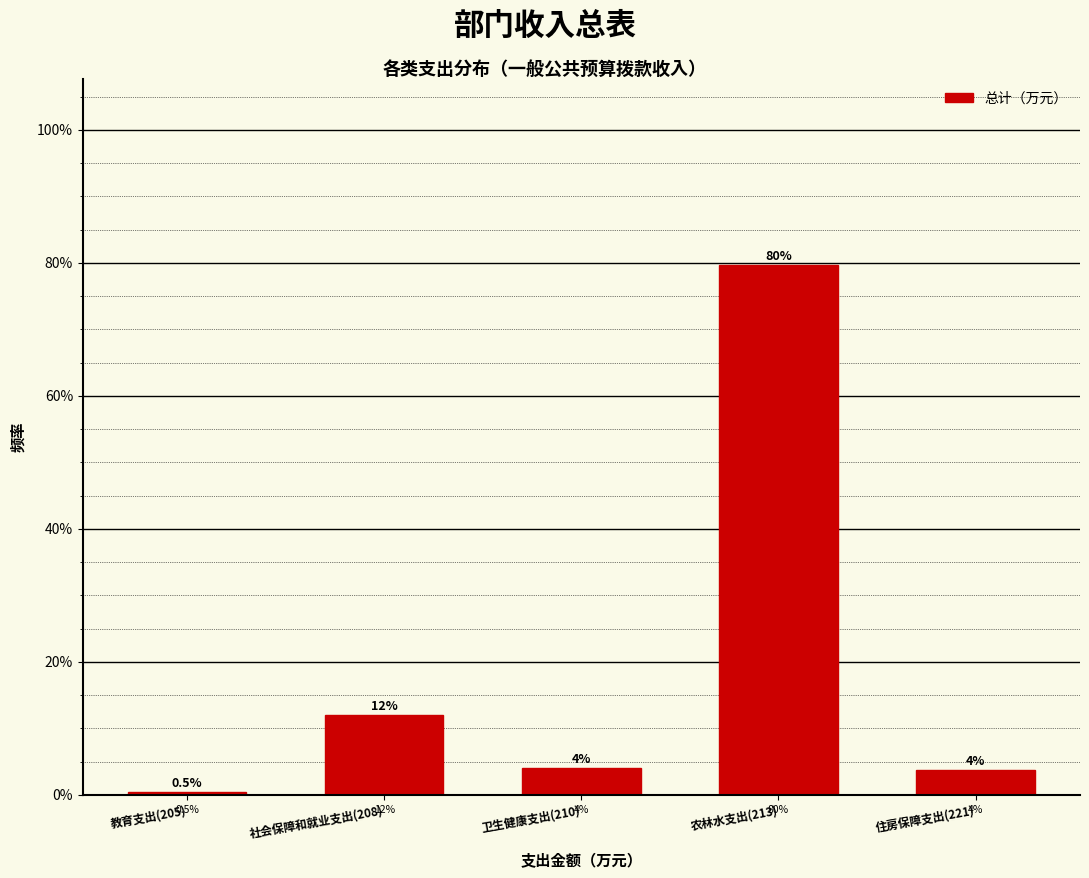

What is the label of the 3rd bar from the left?

卫生健康支出(210)